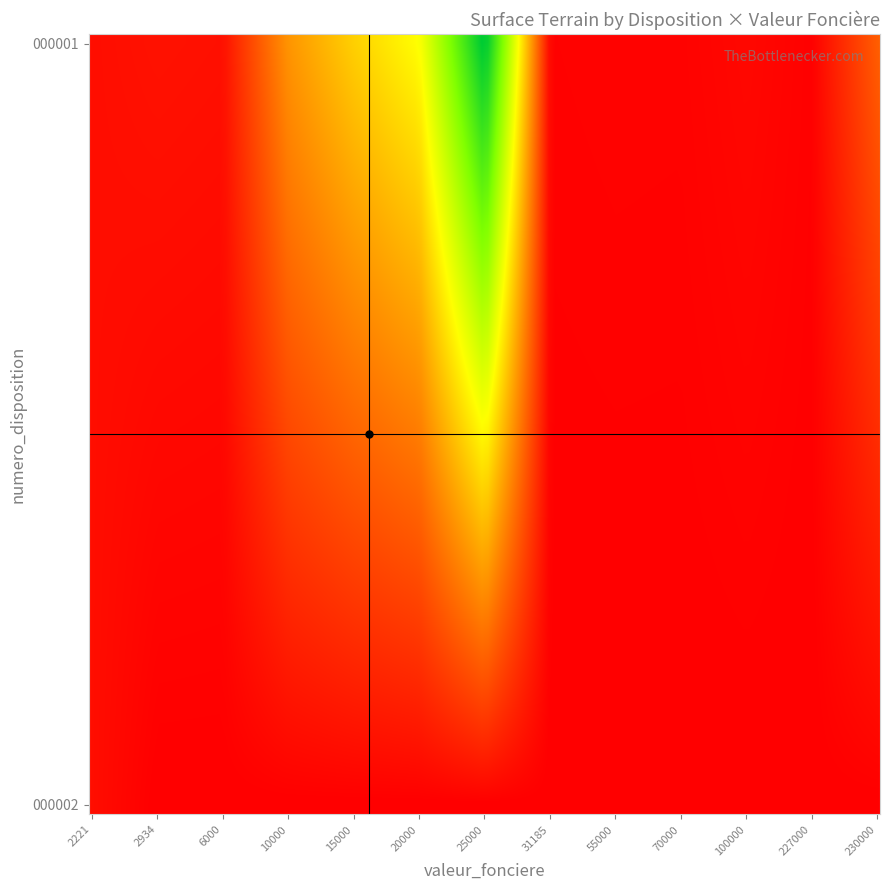

Which label corresponds to the largest value in the chart?

25000